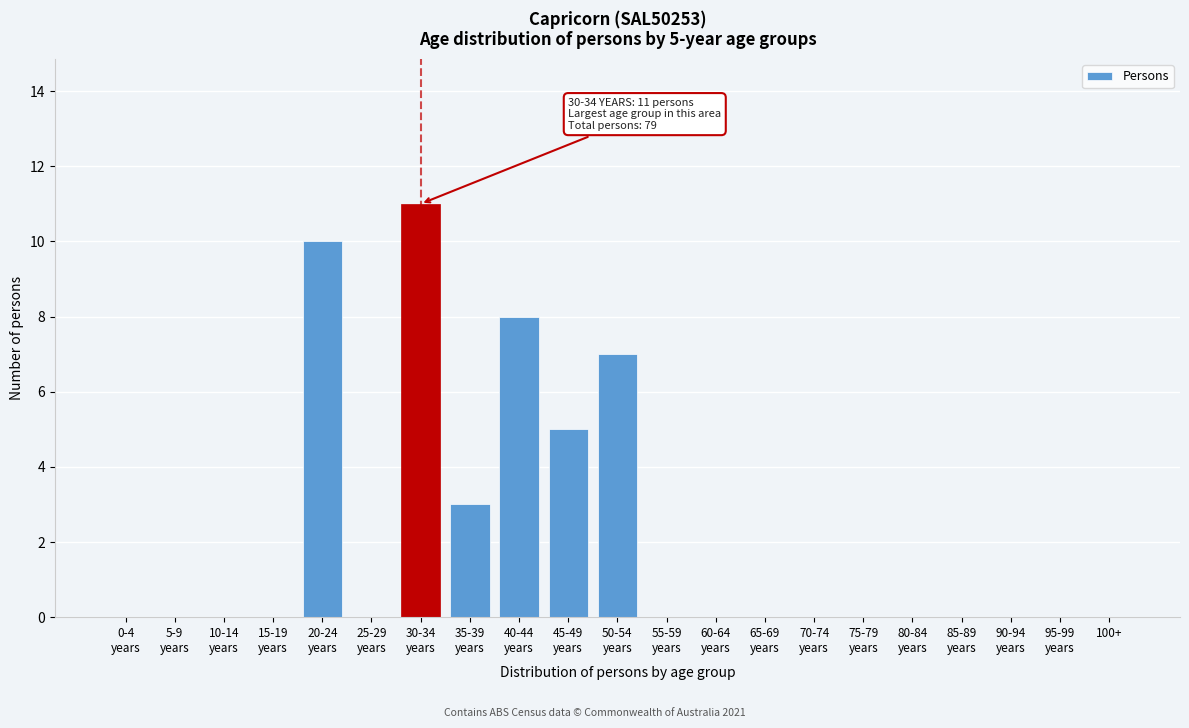

What is the sum of all values?

44